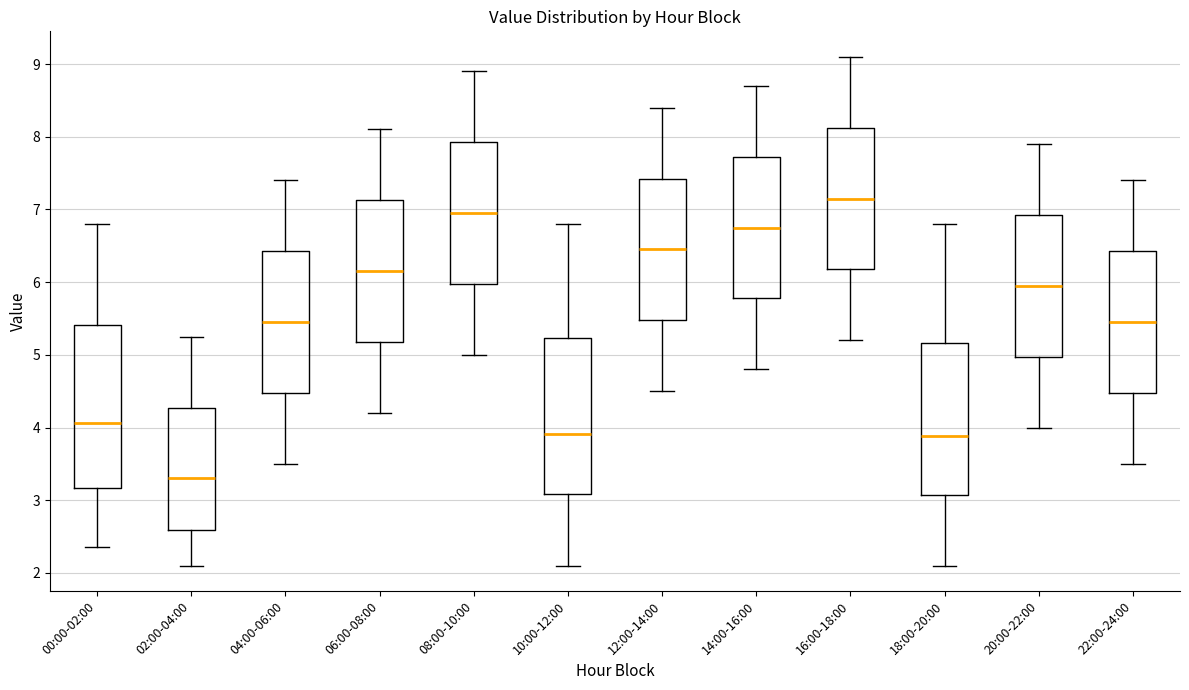

Reading left to right, read every box against the y-axis: the position of its median line, the range the box covers, and the ends of its whiskers. The values are not printed on the chart, so give them approximately, as read against the axis.

00:00-02:00: median 4.1, box 3.2 to 5.4, whiskers 2.4 to 6.8
02:00-04:00: median 3.3, box 2.6 to 4.3, whiskers 2.1 to 5.3
04:00-06:00: median 5.5, box 4.5 to 6.4, whiskers 3.5 to 7.4
06:00-08:00: median 6.2, box 5.2 to 7.1, whiskers 4.2 to 8.1
08:00-10:00: median 7.0, box 6.0 to 7.9, whiskers 5.0 to 8.9
10:00-12:00: median 3.9, box 3.1 to 5.2, whiskers 2.1 to 6.8
12:00-14:00: median 6.5, box 5.5 to 7.4, whiskers 4.5 to 8.4
14:00-16:00: median 6.8, box 5.8 to 7.7, whiskers 4.8 to 8.7
16:00-18:00: median 7.2, box 6.2 to 8.1, whiskers 5.2 to 9.1
18:00-20:00: median 3.9, box 3.1 to 5.2, whiskers 2.1 to 6.8
20:00-22:00: median 6.0, box 5.0 to 6.9, whiskers 4.0 to 7.9
22:00-24:00: median 5.5, box 4.5 to 6.4, whiskers 3.5 to 7.4